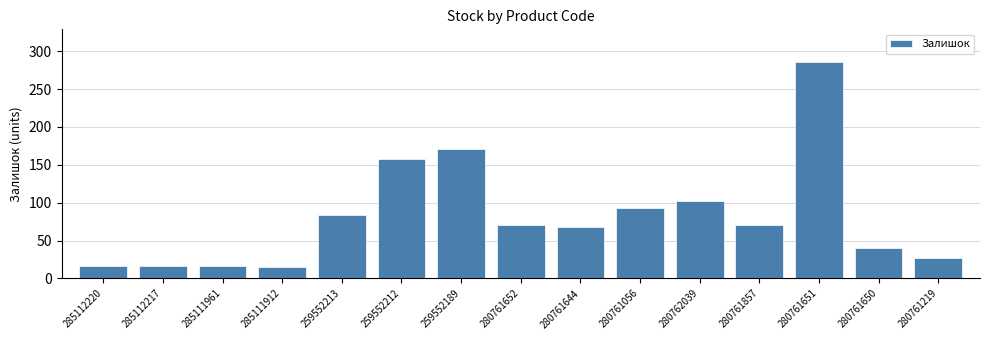

What is the label of the 7th bar from the right?

280761644